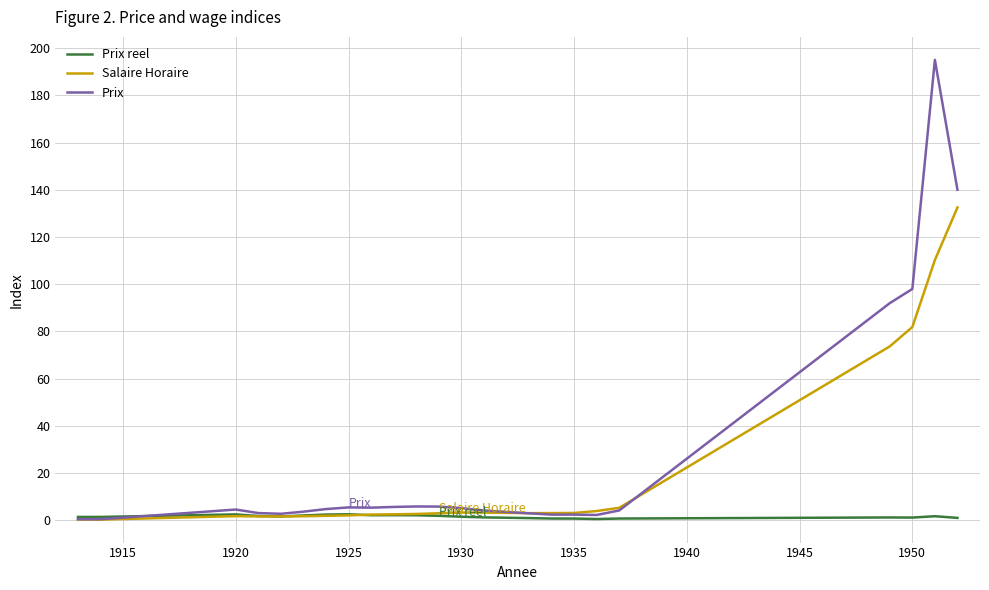

Rank the series by their maximum value, from highest to lowest.

Prix, Salaire Horaire, Prix reel